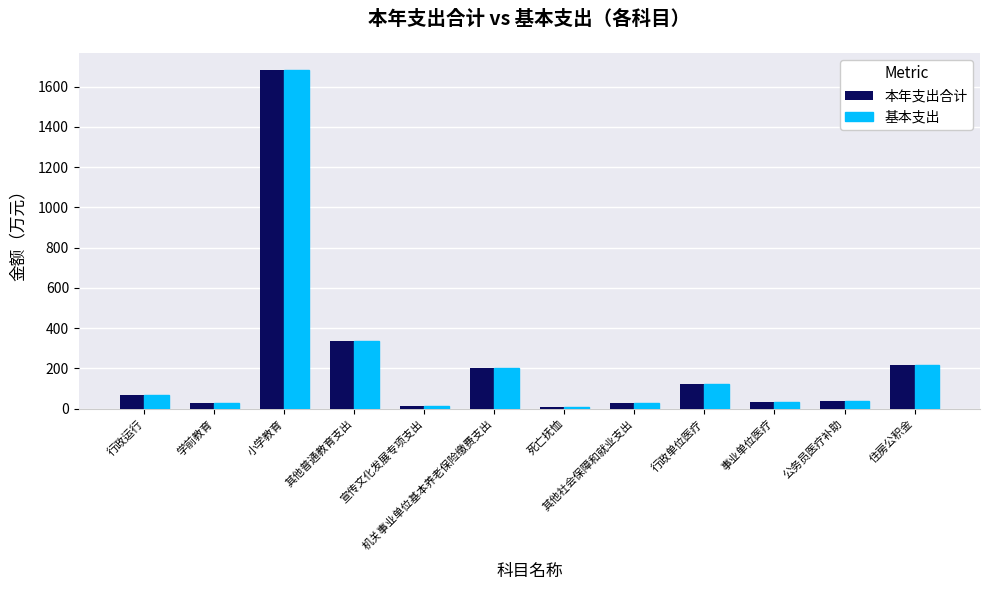

Count the number of data series in this chart.

2